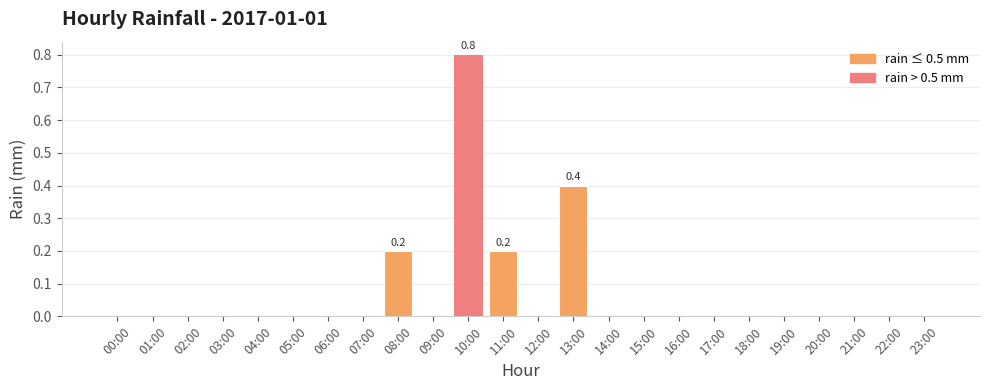

Reading right to left, extract all data points from this chart.

23:00=0.0	22:00=0.0	21:00=0.0	20:00=0.0	19:00=0.0	18:00=0.0	17:00=0.0	16:00=0.0	15:00=0.0	14:00=0.0	13:00=0.4	12:00=0.0	11:00=0.2	10:00=0.8	09:00=0.0	08:00=0.2	07:00=0.0	06:00=0.0	05:00=0.0	04:00=0.0	03:00=0.0	02:00=0.0	01:00=0.0	00:00=0.0